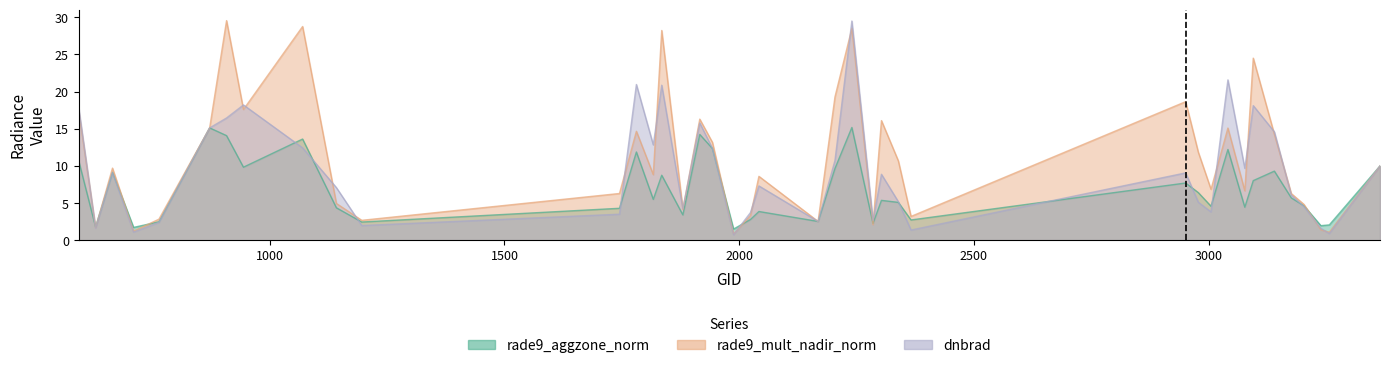

What is the total value across all series at 1988?

3.2